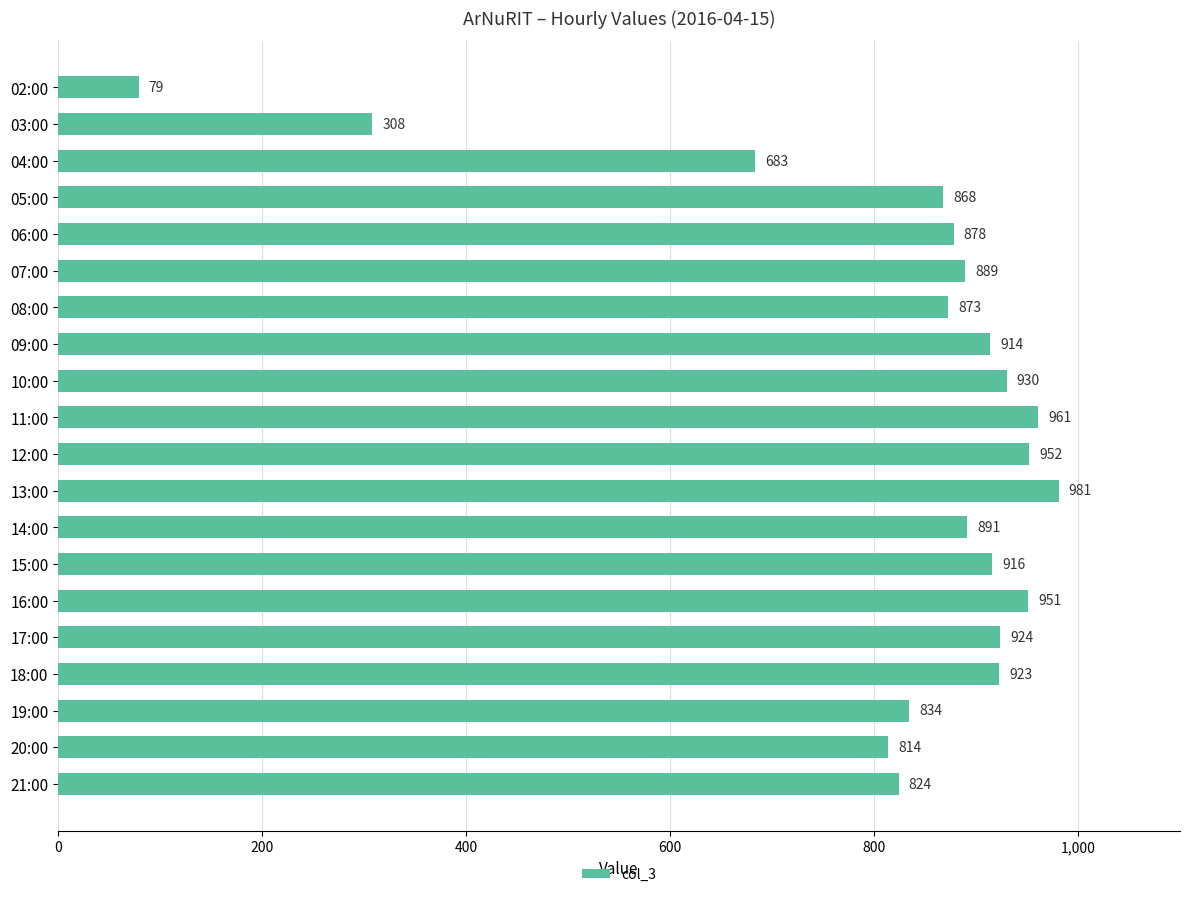

The value at 09:00 is 914. True or false?

True